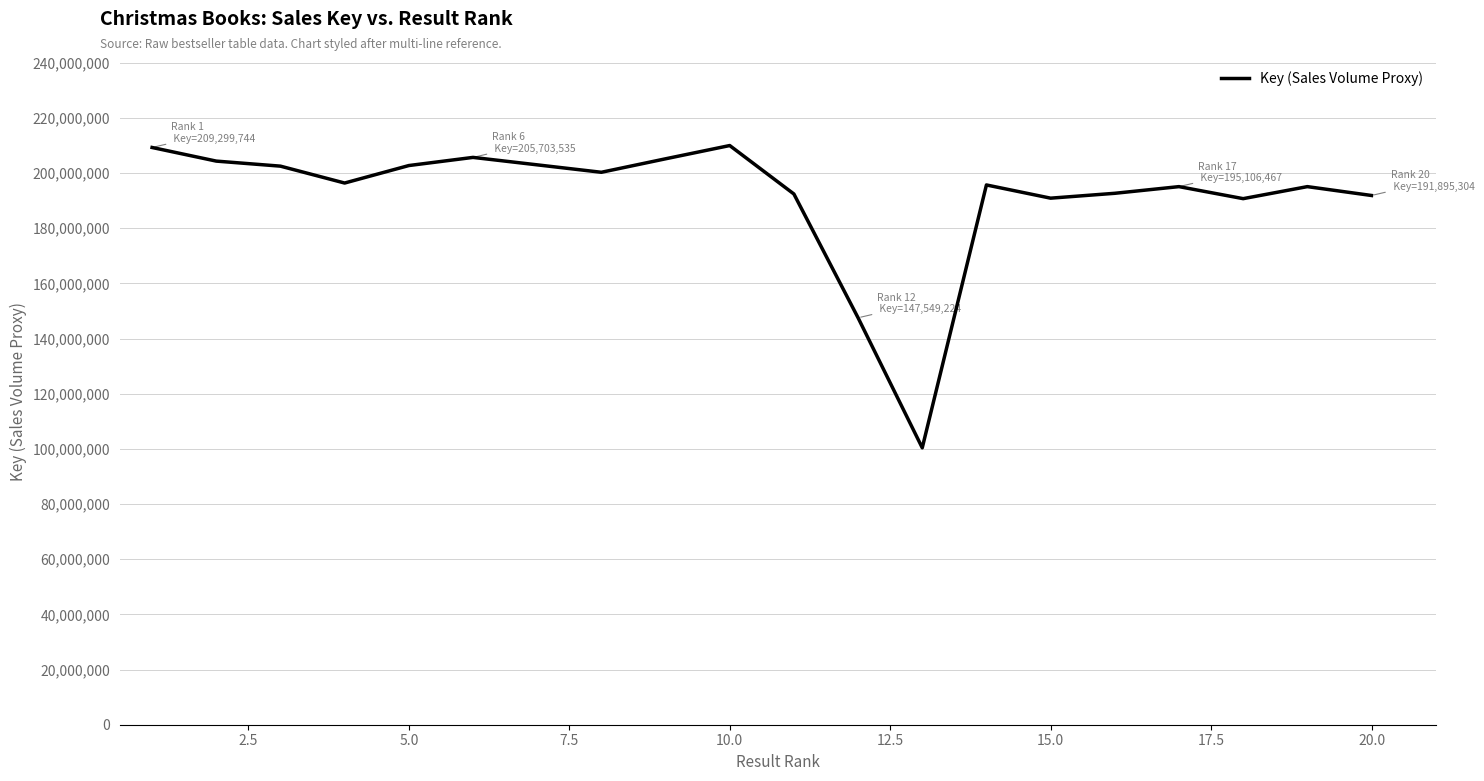

What is the greatest value displayed?

210004459